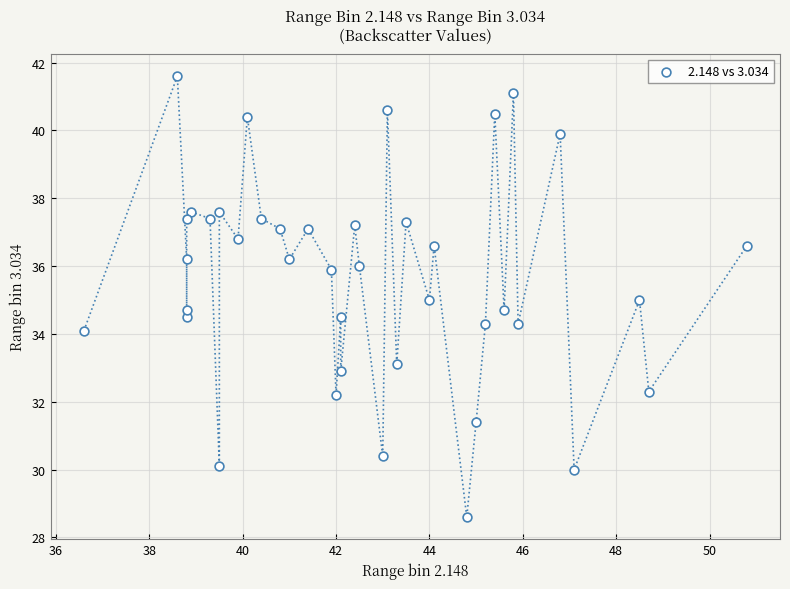

What is the range of Y values (max minus min)?

13.0